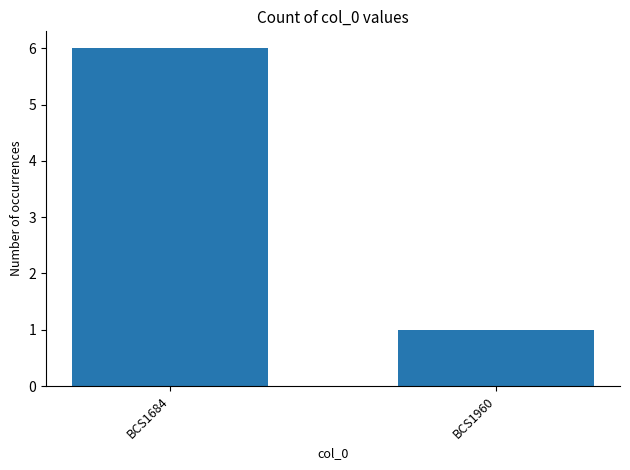

True or false: the data shows 1 at BCS1960.

True